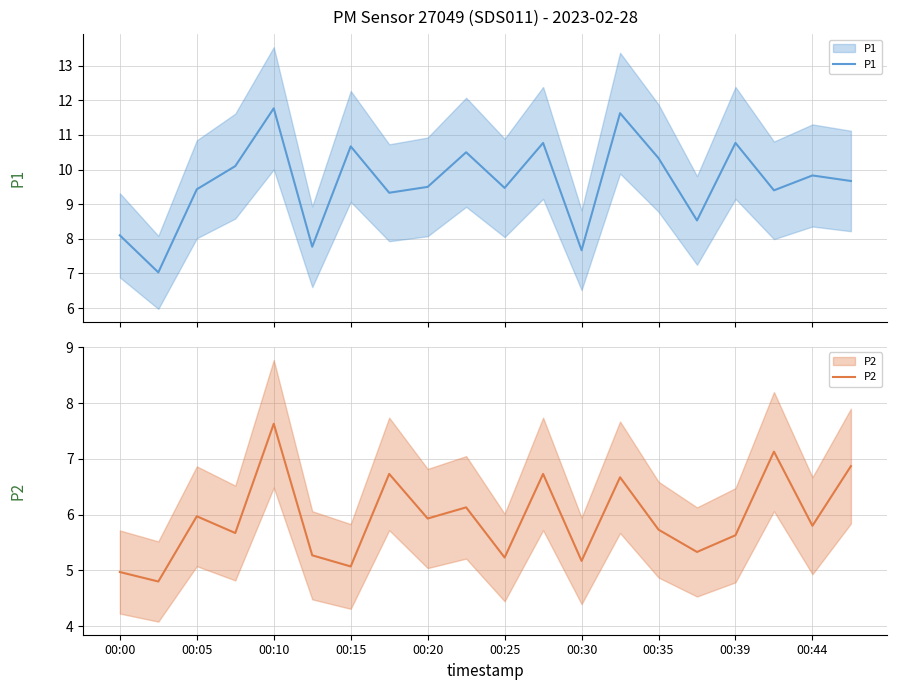

What is the difference between the P2 values at 00:15 and 00:30?

0.1